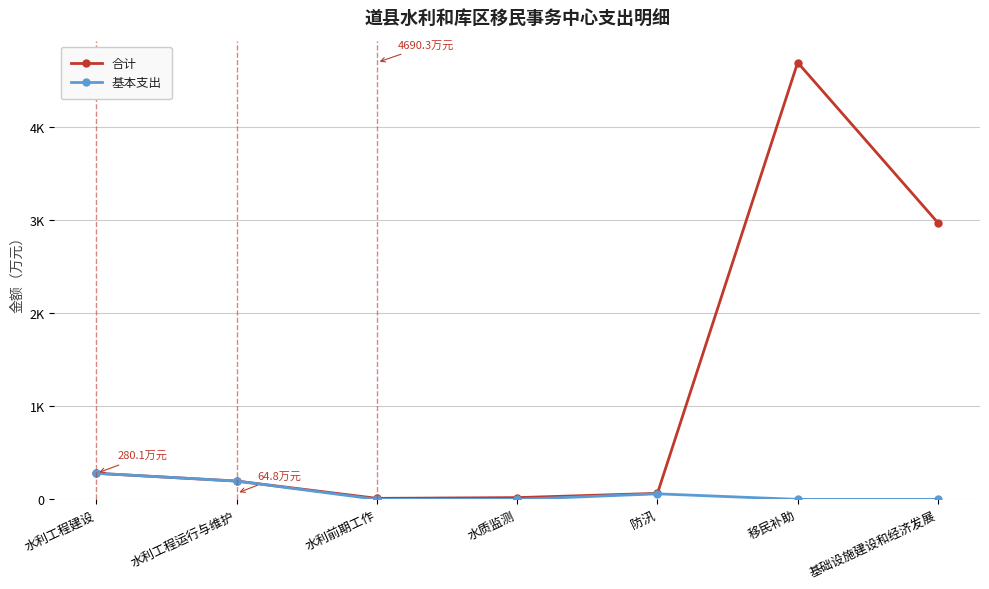

Reading left to right, list all the values displayed in this chart.

合计: 水利工程建设=280.1	水利工程运行与维护=196.5	水利前期工作=11.0	水质监测=19.0	防汛=64.8	移民补助=4690.3	基础设施建设和经济发展=2970.0
基本支出: 水利工程建设=280.1	水利工程运行与维护=196.5	水利前期工作=0.0	水质监测=0.0	防汛=59.8	移民补助=0.0	基础设施建设和经济发展=0.0